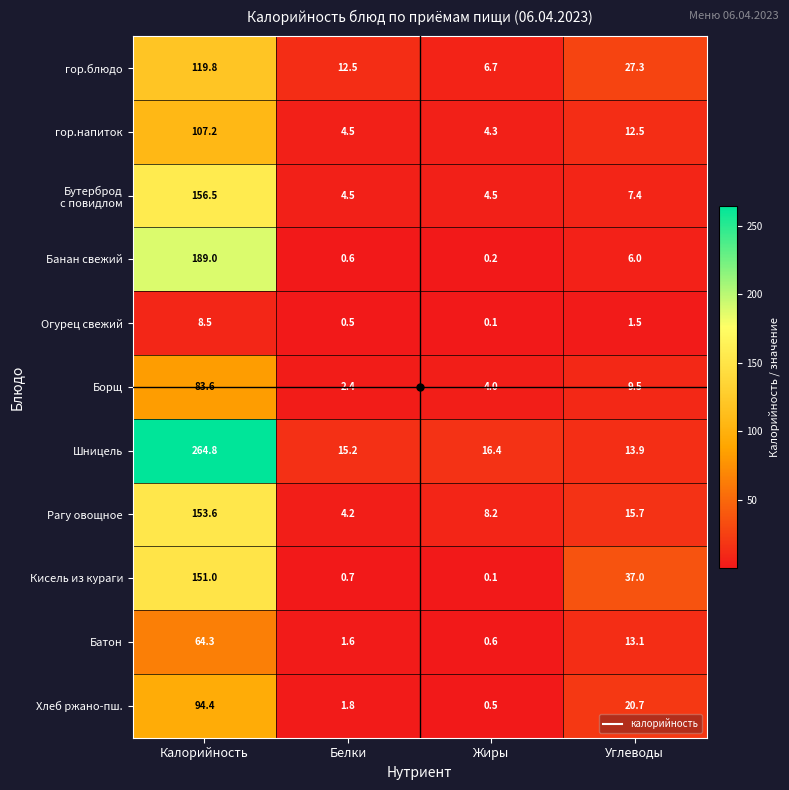

What is the minimum value for гор.напиток?

4.3